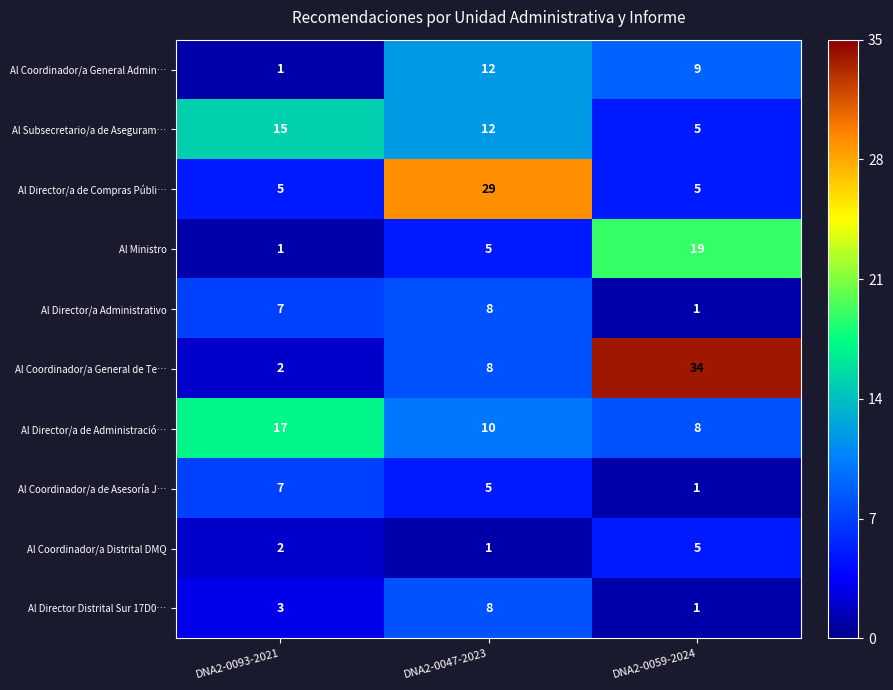

Is it true that Al Ministro equals 19 at DNA2-0059-2024?

True